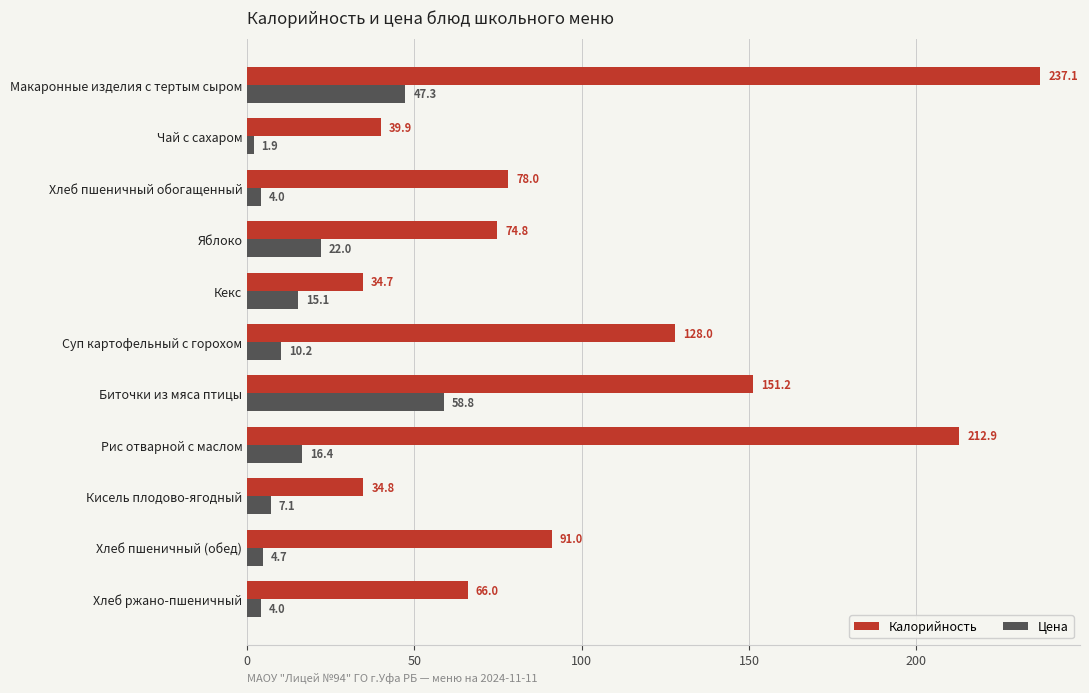

Which series has the largest range (max minus min)?

Калорийность